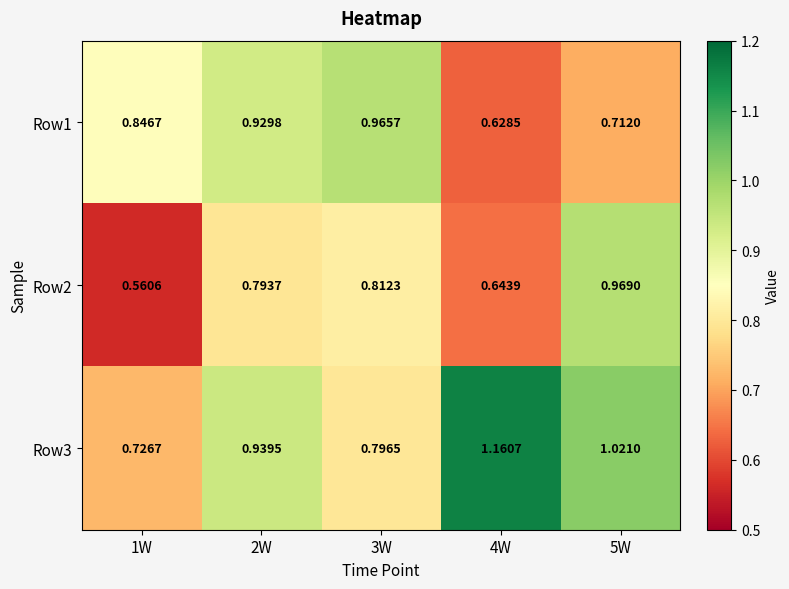

Which category has the highest value across all series?

4W